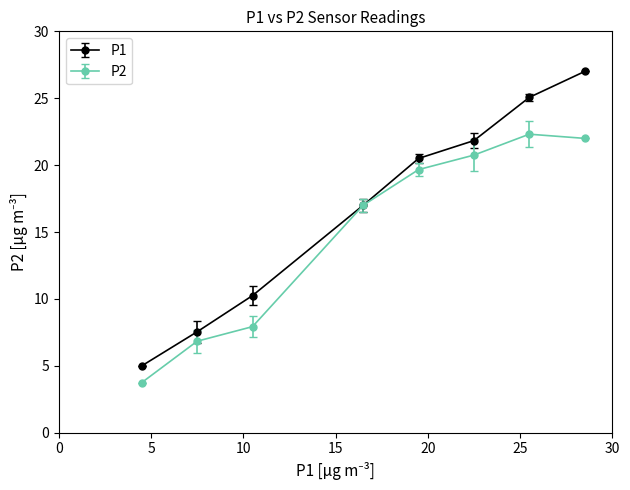

What is the highest value of the P2 series?

22.3